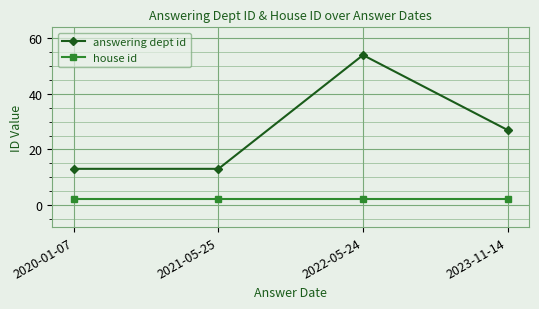

Reading left to right, transcribe all the data shown in this chart.

answering dept id: 2020-01-07=13	2021-05-25=13	2022-05-24=54	2023-11-14=27
house id: 2020-01-07=2	2021-05-25=2	2022-05-24=2	2023-11-14=2